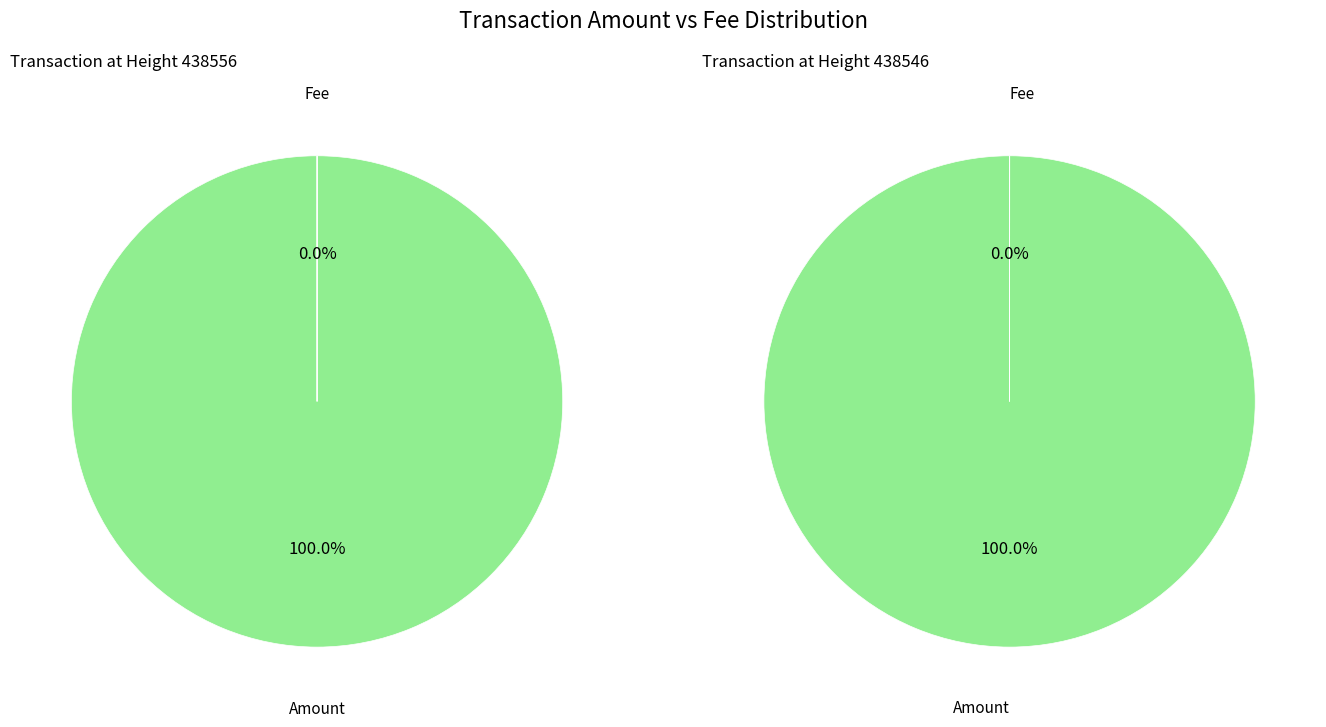

Is it true that Amount is 100% of the pie?

True